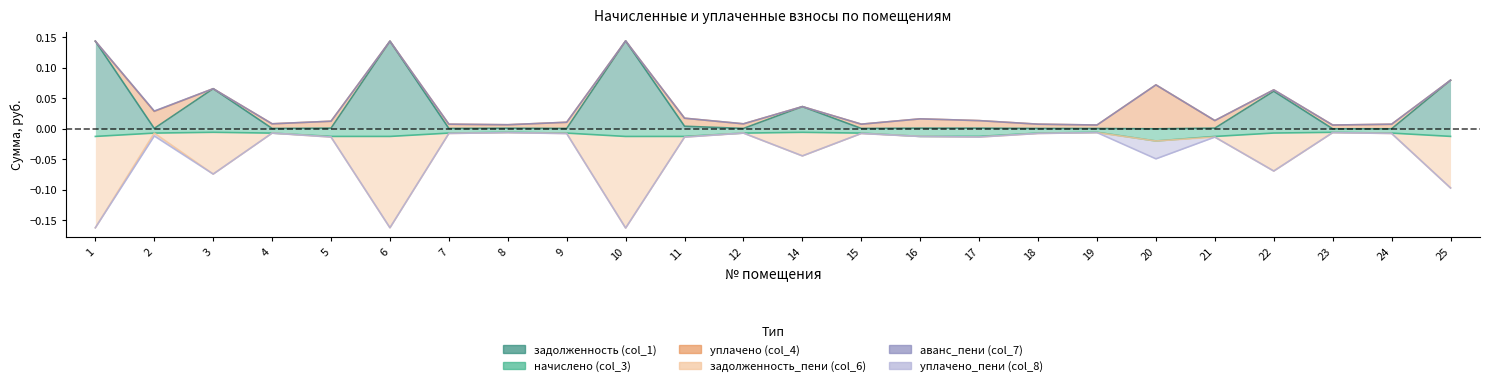

True or false: задолженность_пени (col_6) and задолженность (col_1) intersect in this chart.

False